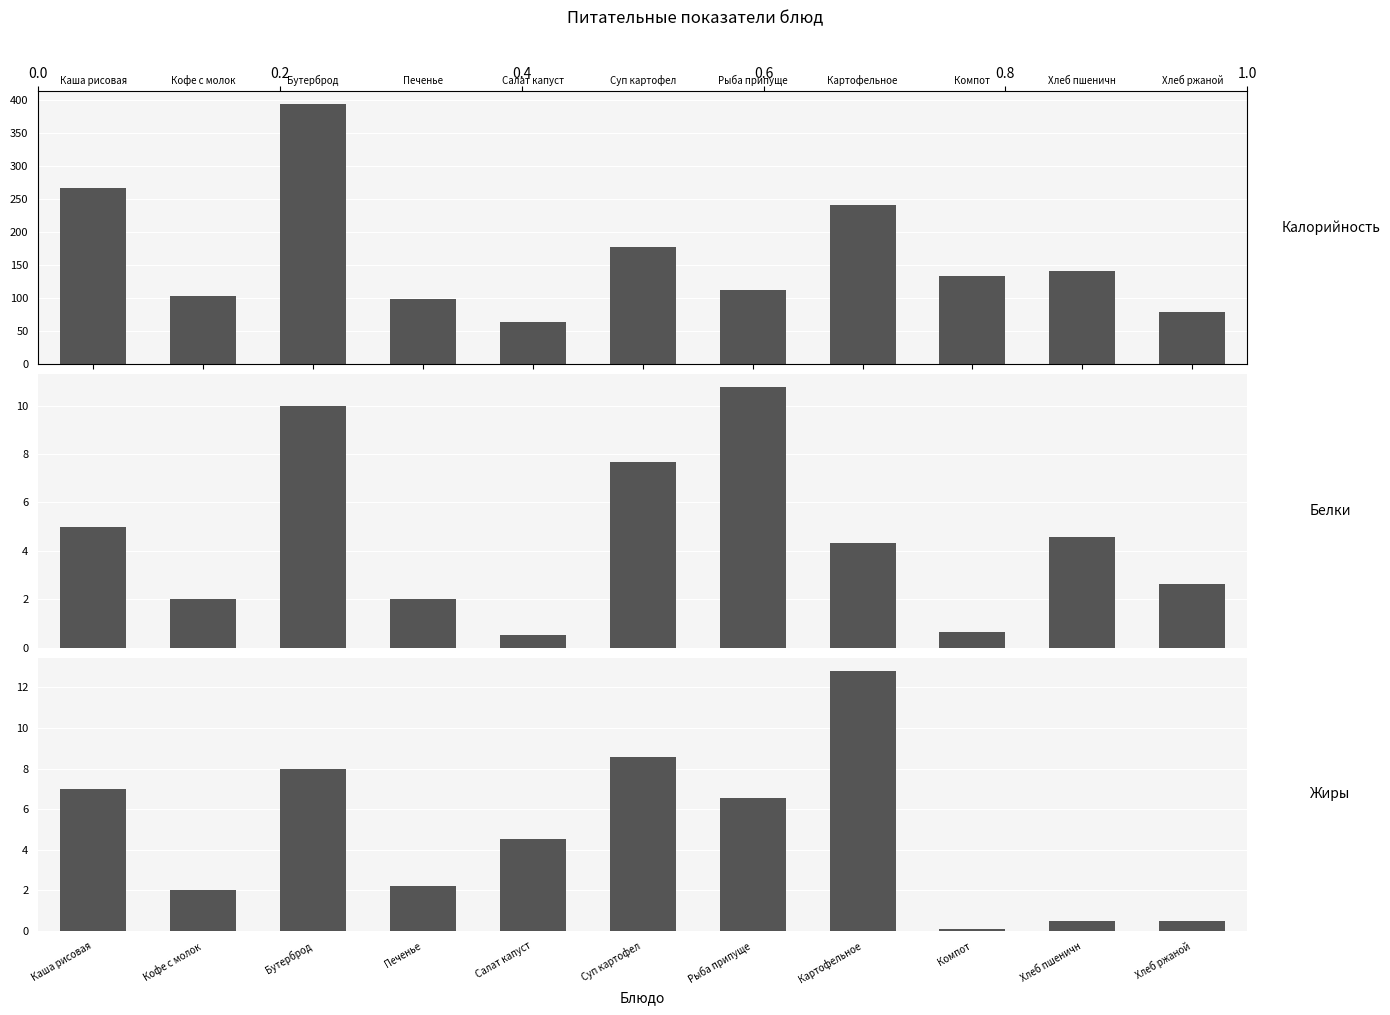

The Белки series shows 13.9 at Бутерброд. True or false?

False